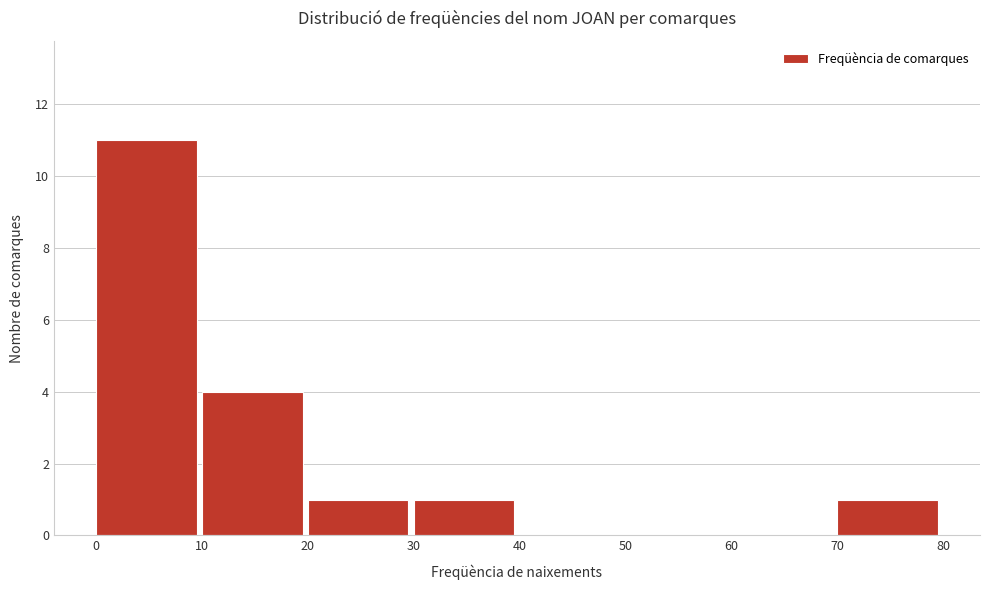

Reading left to right, list every bar in this chart as the range it spans on the x-axis followed by its height. The values are not printed on the chart, so give them approximately, as read against the axis.

0 to 10: 11
10 to 20: 4
20 to 30: 1
30 to 40: 1
40 to 50: 0
50 to 60: 0
60 to 70: 0
70 to 80: 1